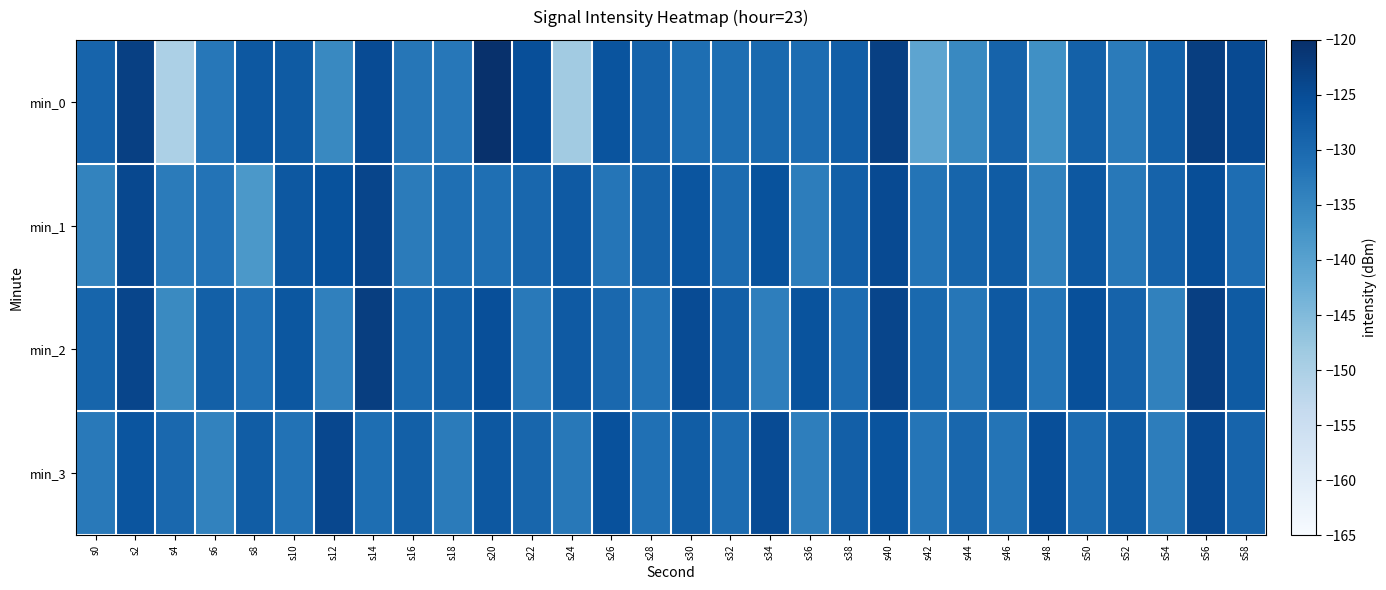

At s50, list the series in order from largest to smallest.

min_2, min_1, min_0, min_3